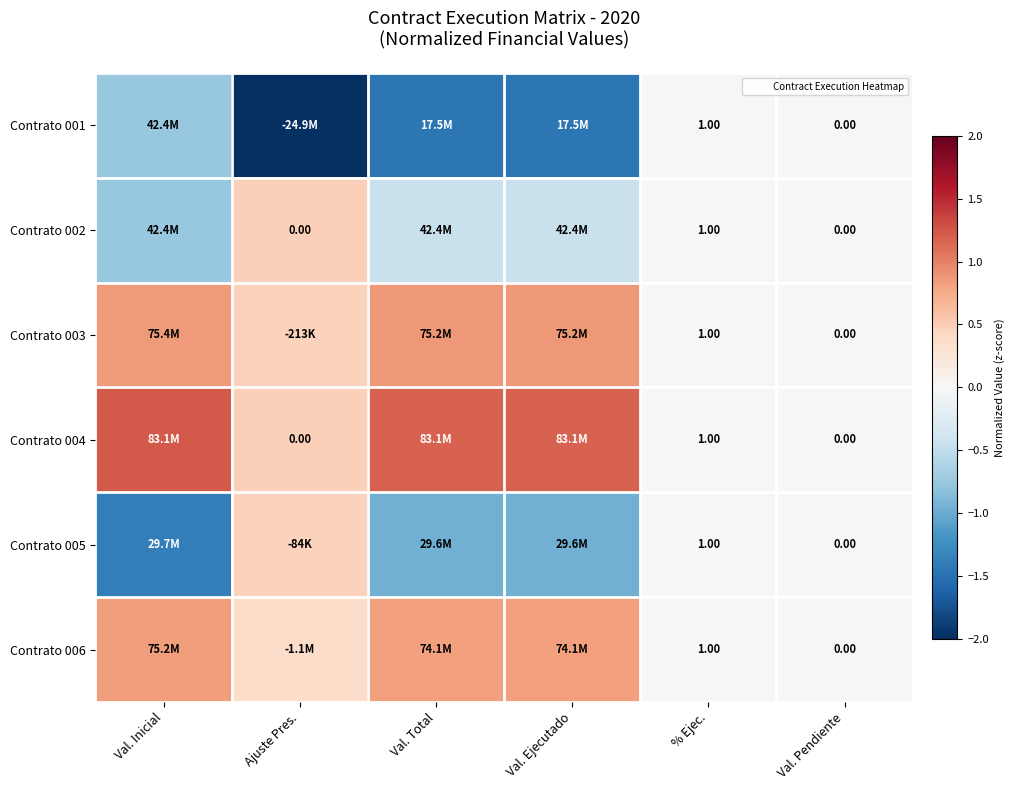

At which category does the chart reach its minimum across all series?

Ajuste Pres.